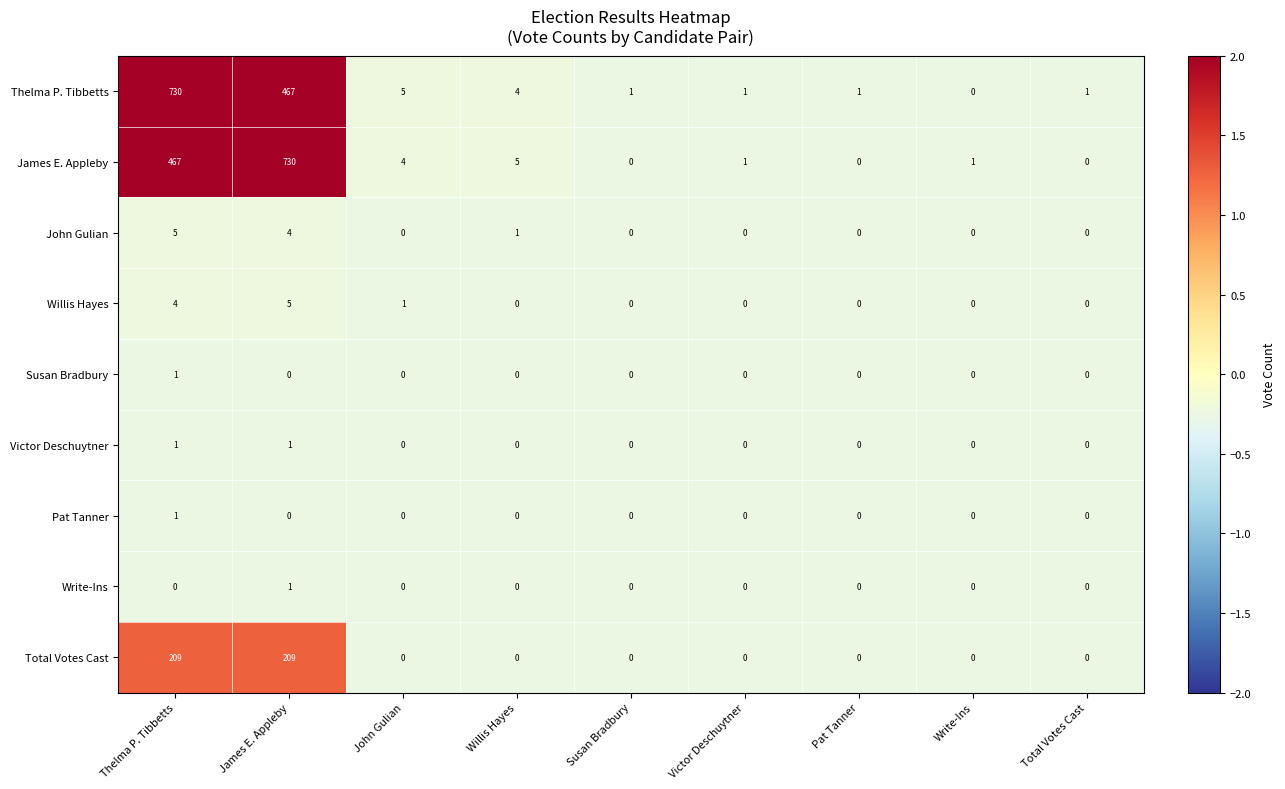

What is the sum of the John Gulian values at Pat Tanner and James E. Appleby?

4